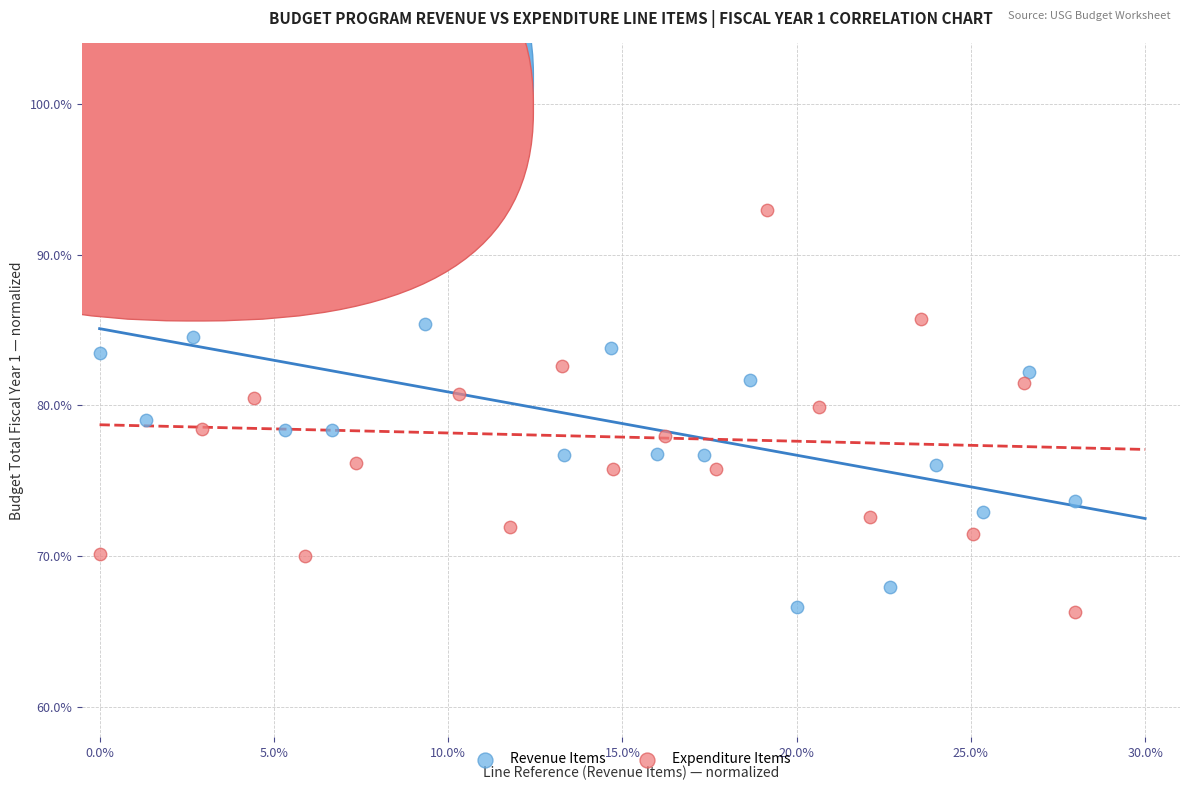

What are all the series names shown in the legend?

Revenue Items, Expenditure Items